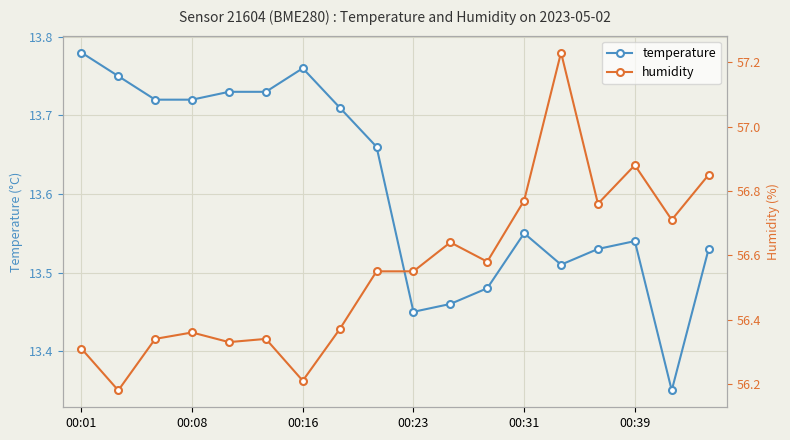

The humidity series shows 92.4 at 00:01. True or false?

False